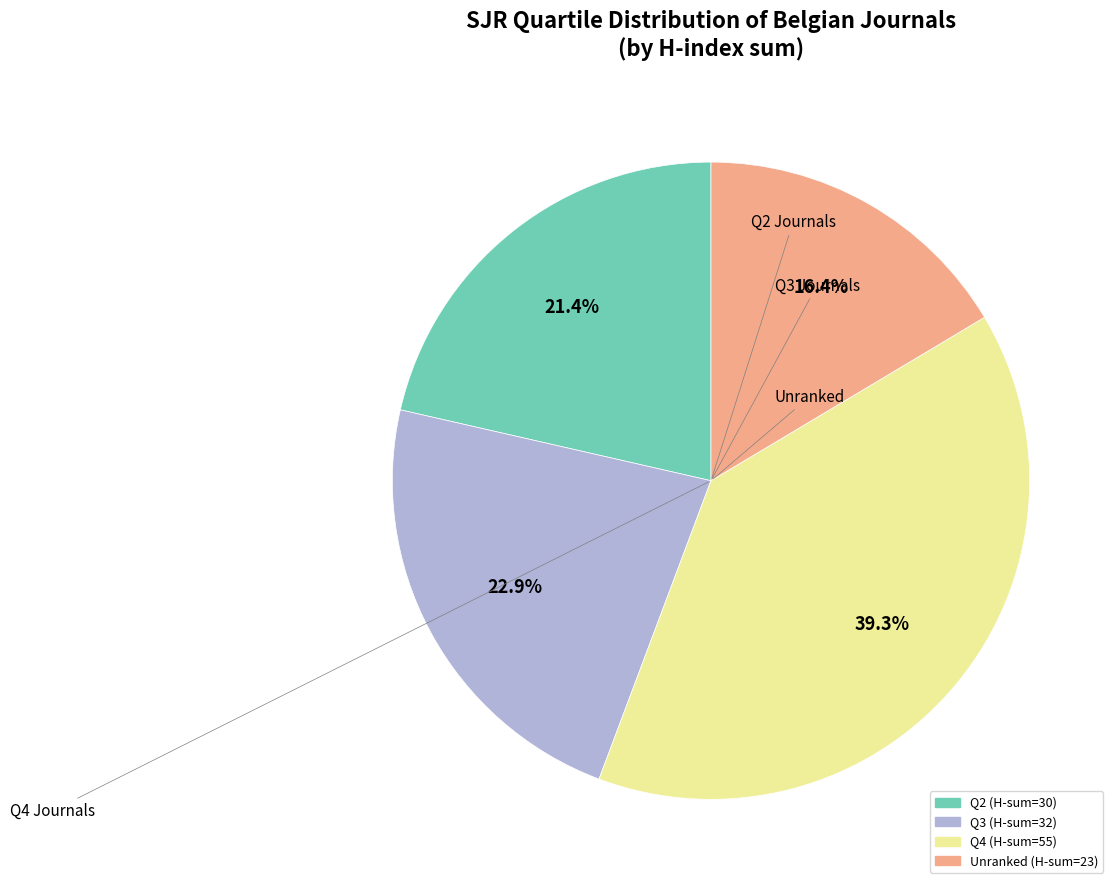

Is there any slice that represents more than half of the pie?

No